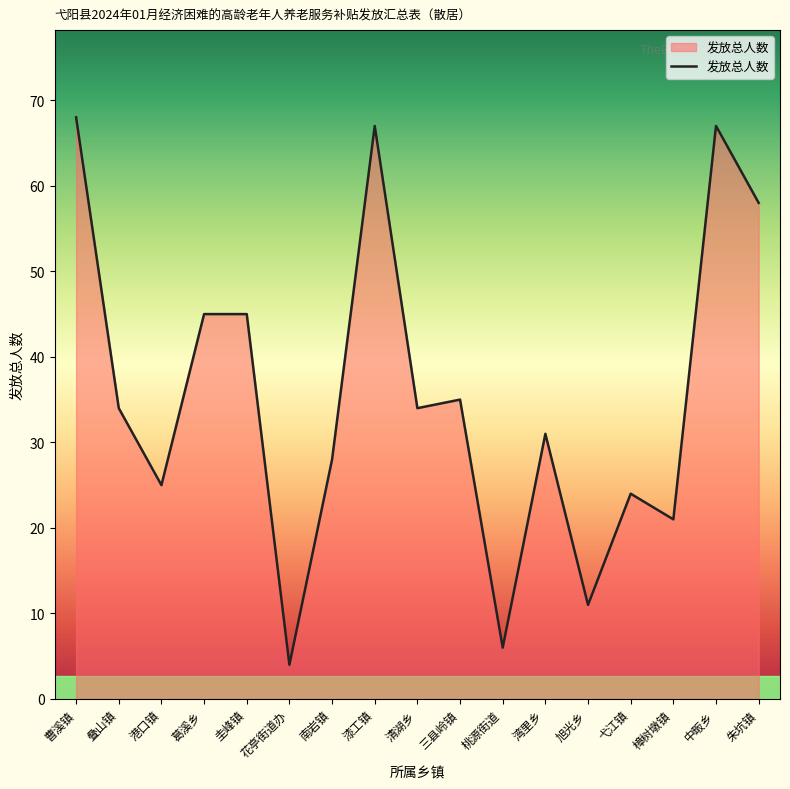

What is the average value?

35